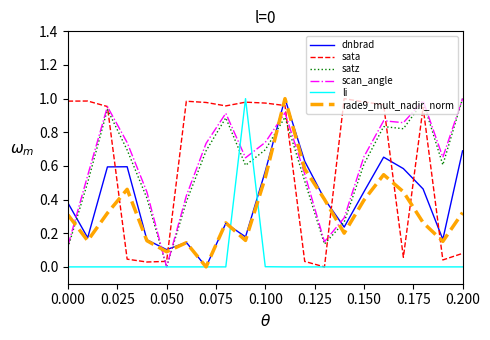

True or false: satz and sata intersect in this chart.

True